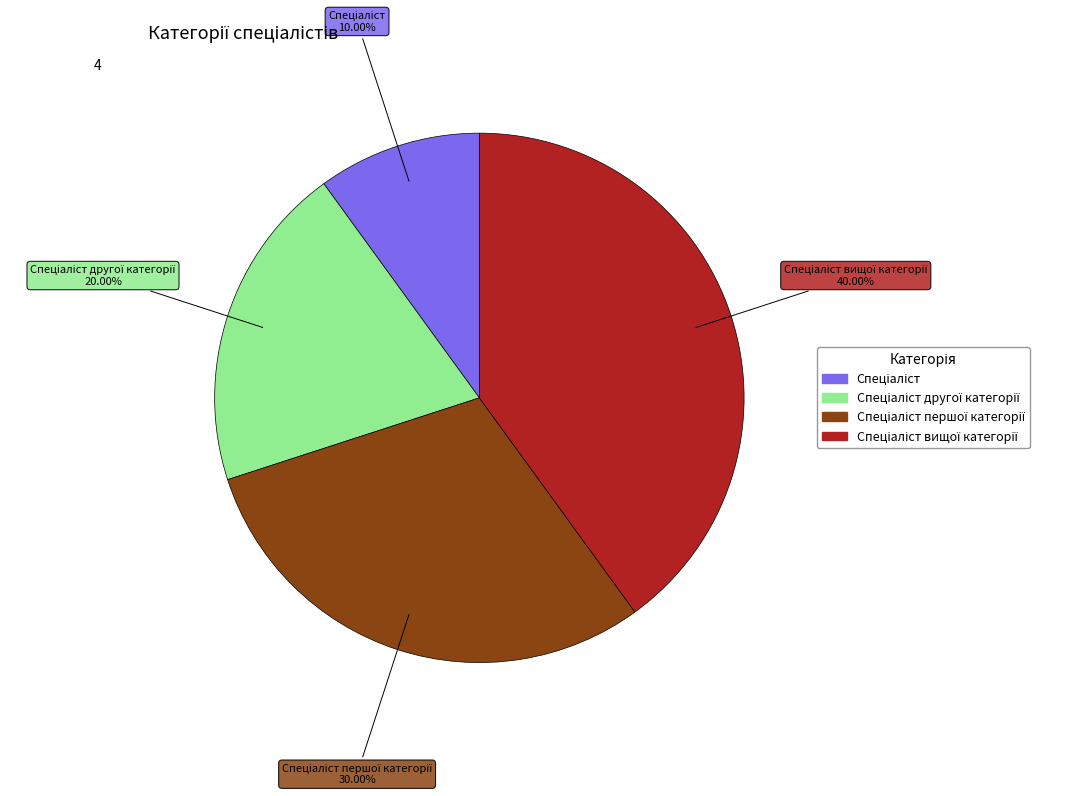

Is there a majority slice in this chart?

No